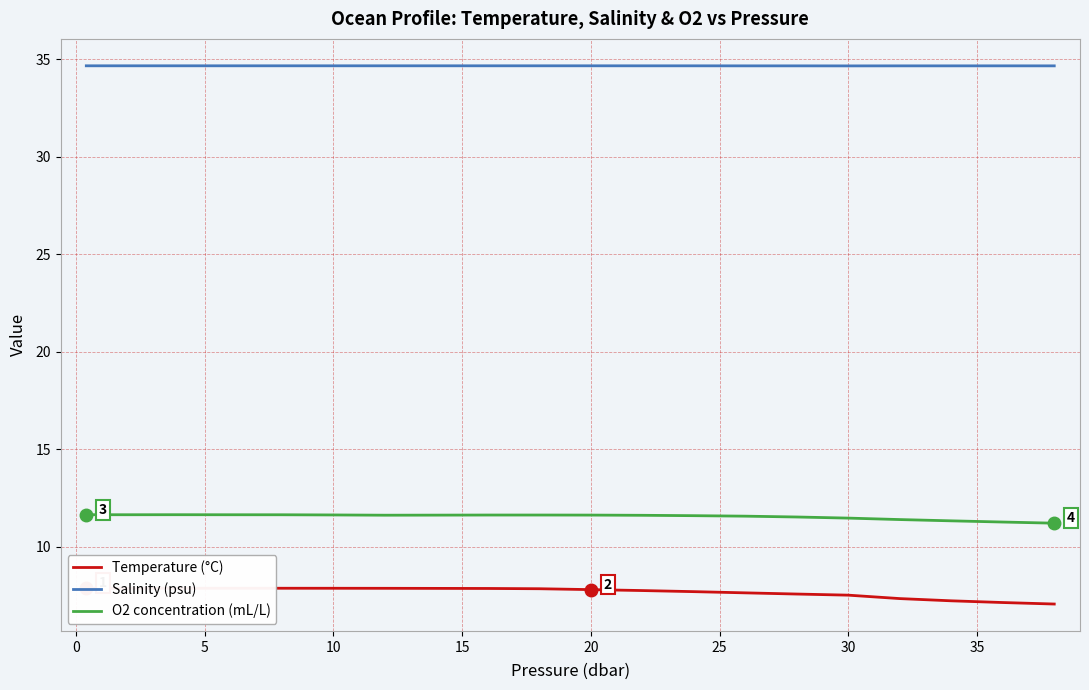

What is the average value of the O2 concentration (mL/L) series?

11.6